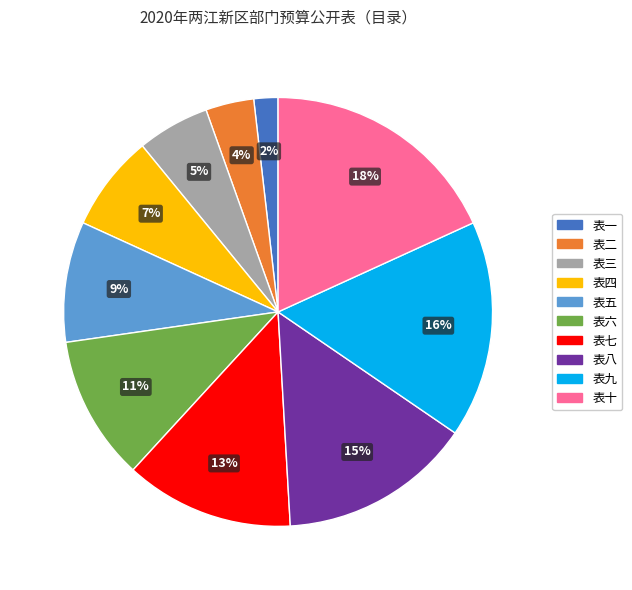

The 表五 slice represents 1% of the pie. True or false?

False